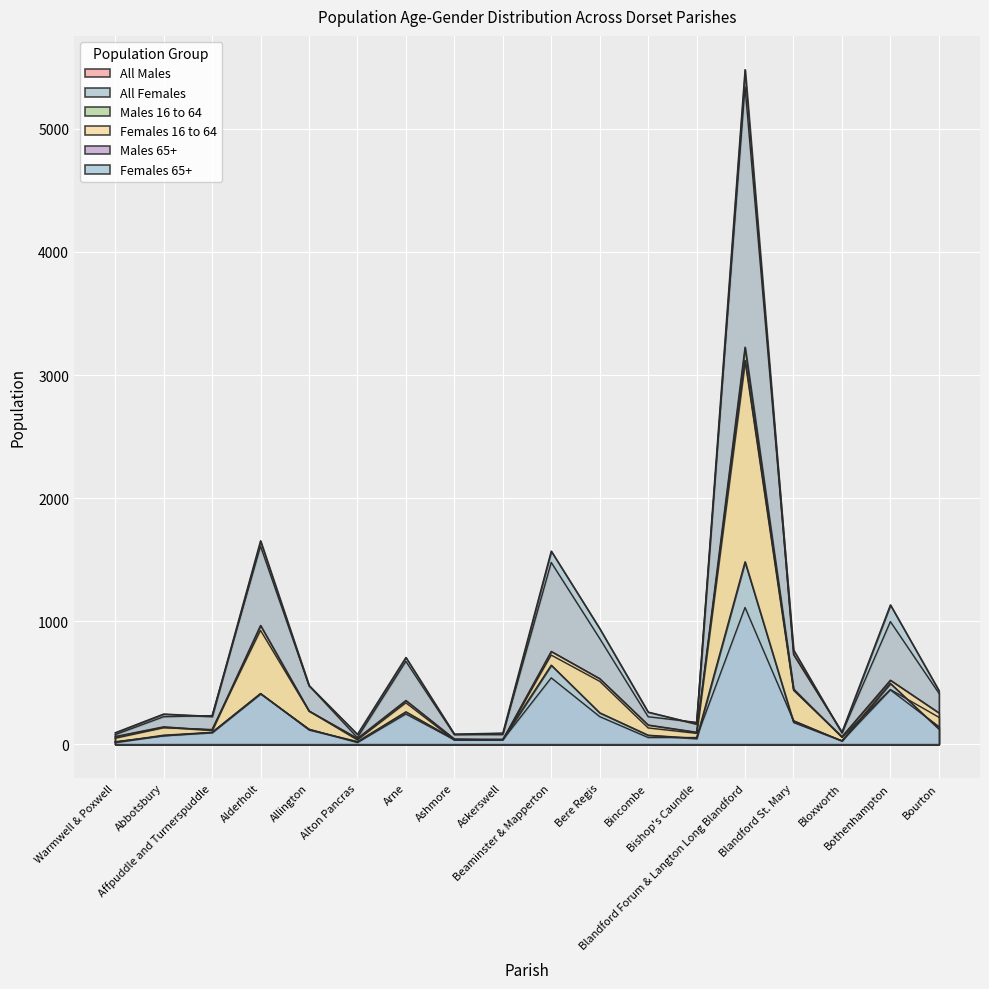

True or false: All Females and Males 65+ cross at least once.

False